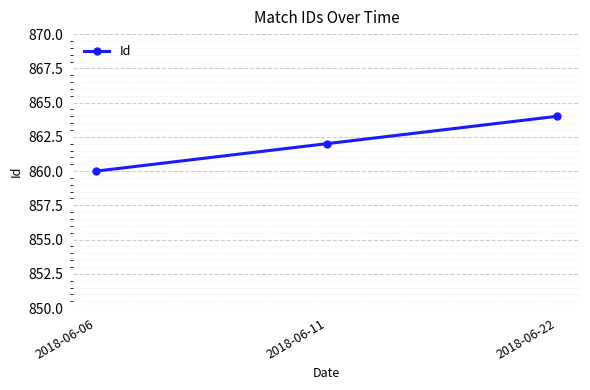

At which category does the chart reach its minimum across all series?

2018-06-06